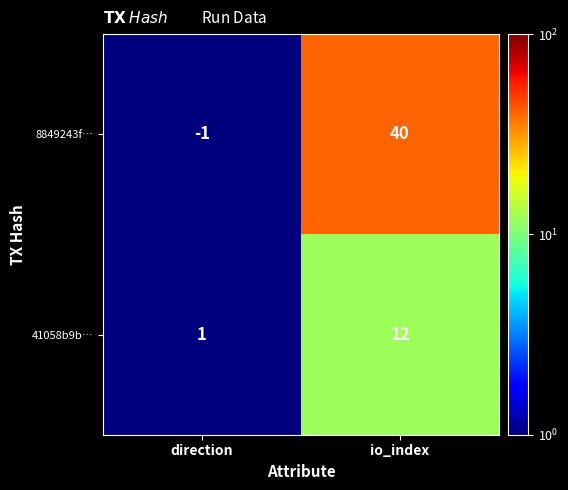

The value of 41058b9b… at direction is 0. True or false?

False